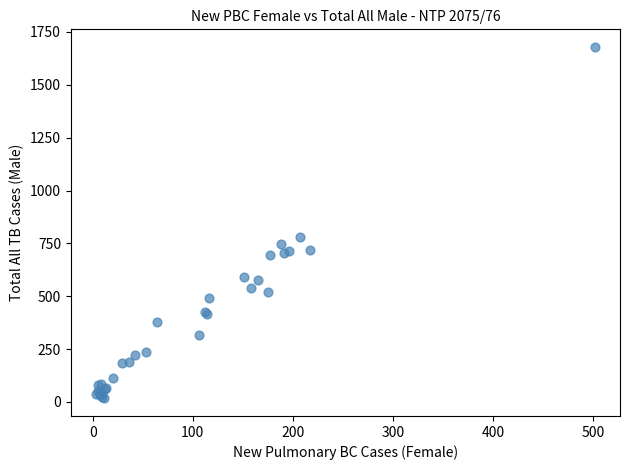

What Y value in the scatter plot is closest to 848?

779